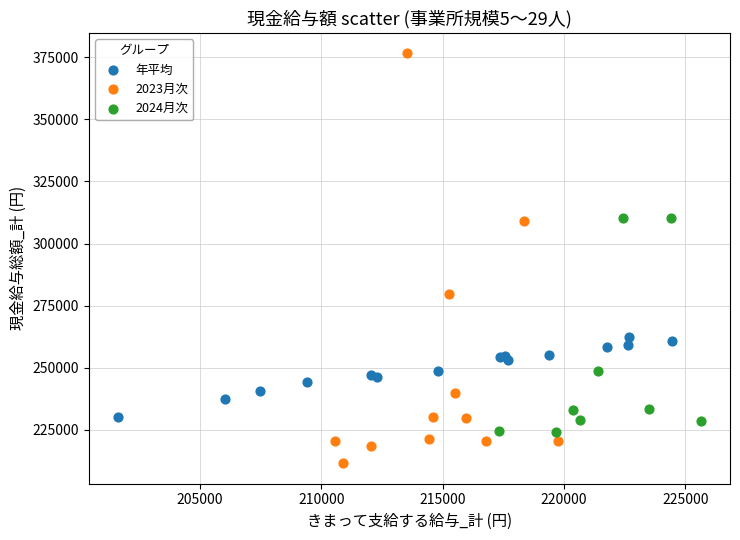

Which series reaches the minimum Y coordinate?

2023月次